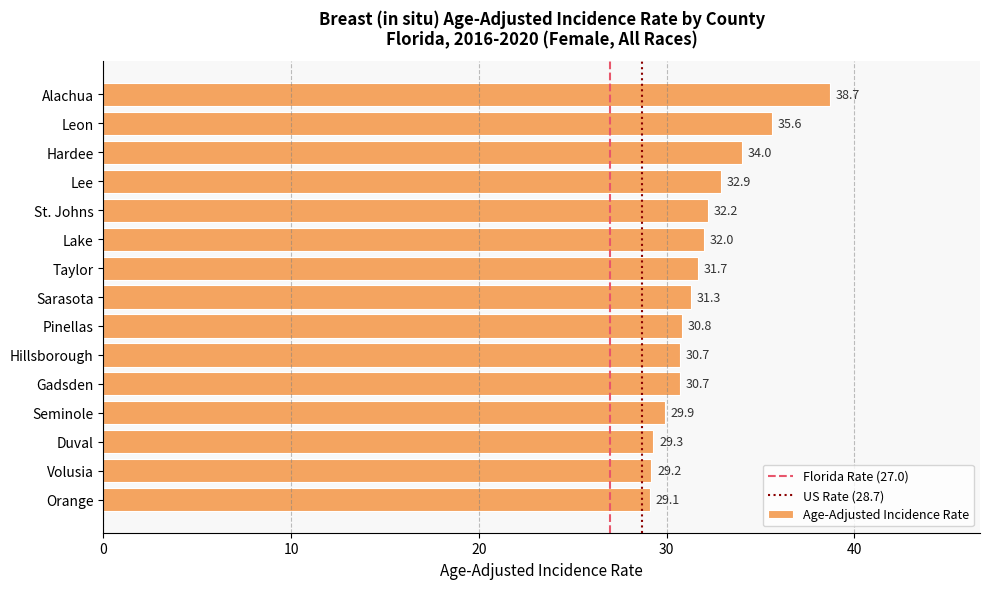

Are the bars horizontal?

Yes